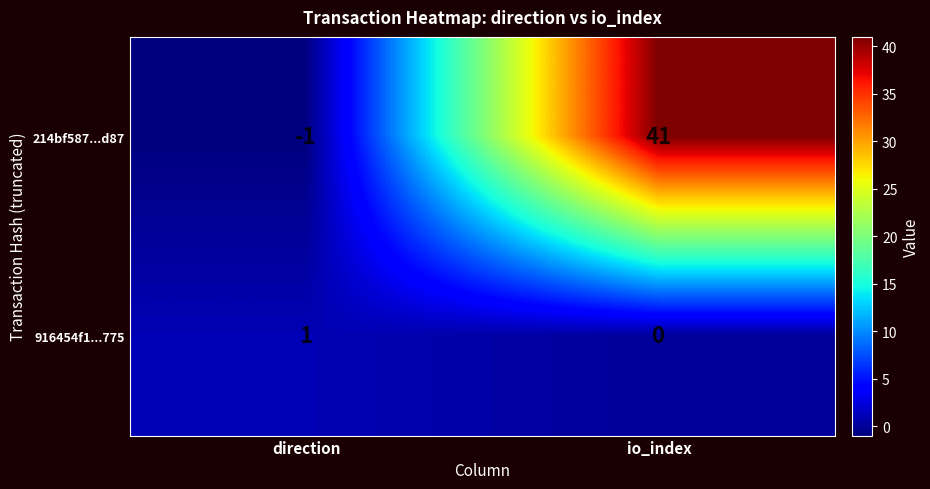

Reading left to right, extract all data points from this chart.

214bf587...d87: direction=-1	io_index=41
916454f1...775: direction=1	io_index=0